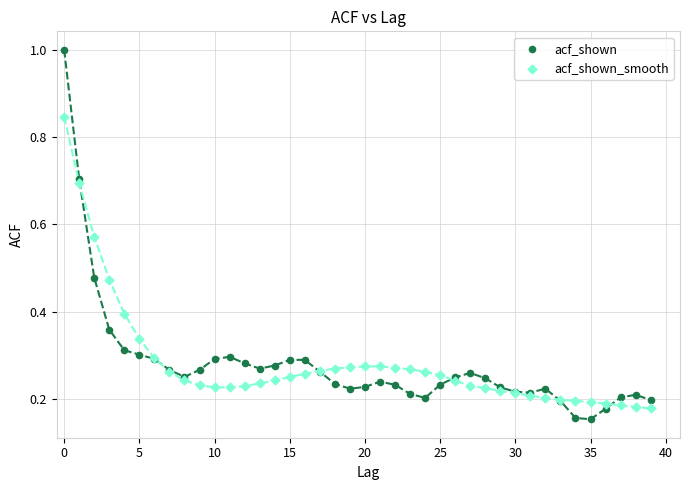

Which series reaches the maximum Y coordinate?

acf_shown